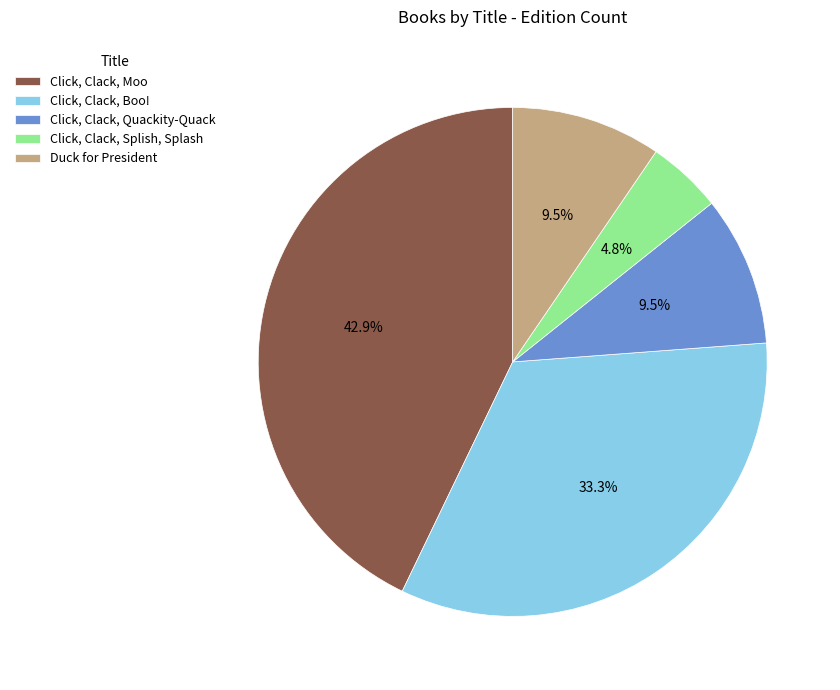

Between Duck for President and Click, Clack, Splish, Splash, which is larger?

Duck for President